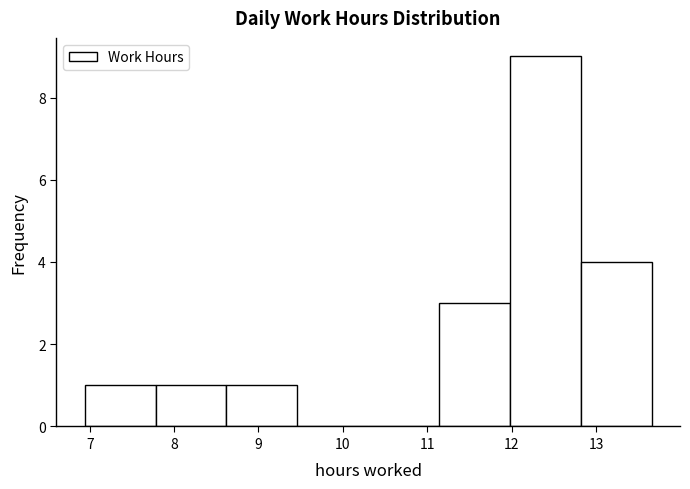

How tall is the bar that spans 6.94 to 7.78 on the x-axis? Neither the bar edges nor the heights are printed on the chart, so give them approximately, as read against the axes.

1